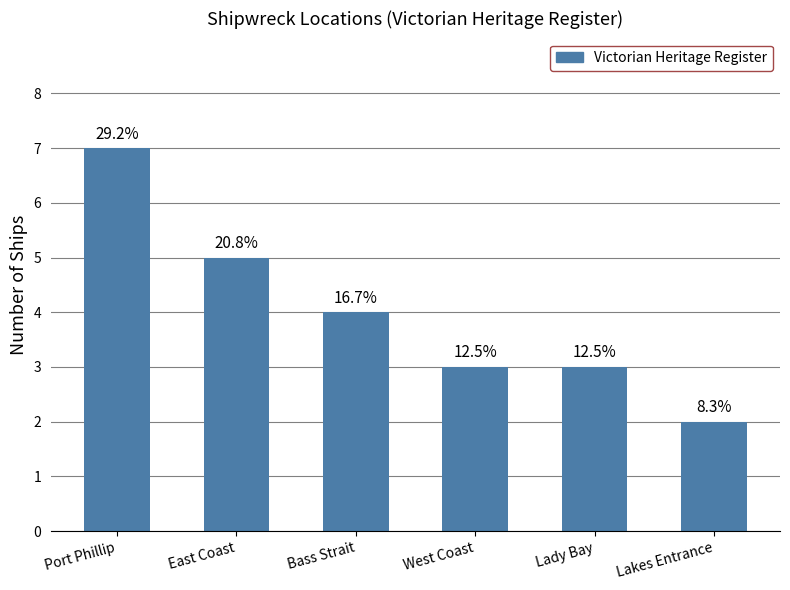

At which category does the chart reach its minimum across all series?

Lakes Entrance